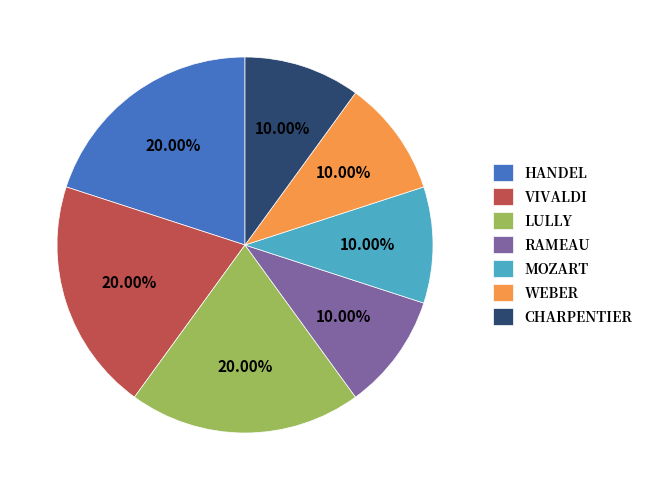

The WEBER slice represents 16% of the pie. True or false?

False